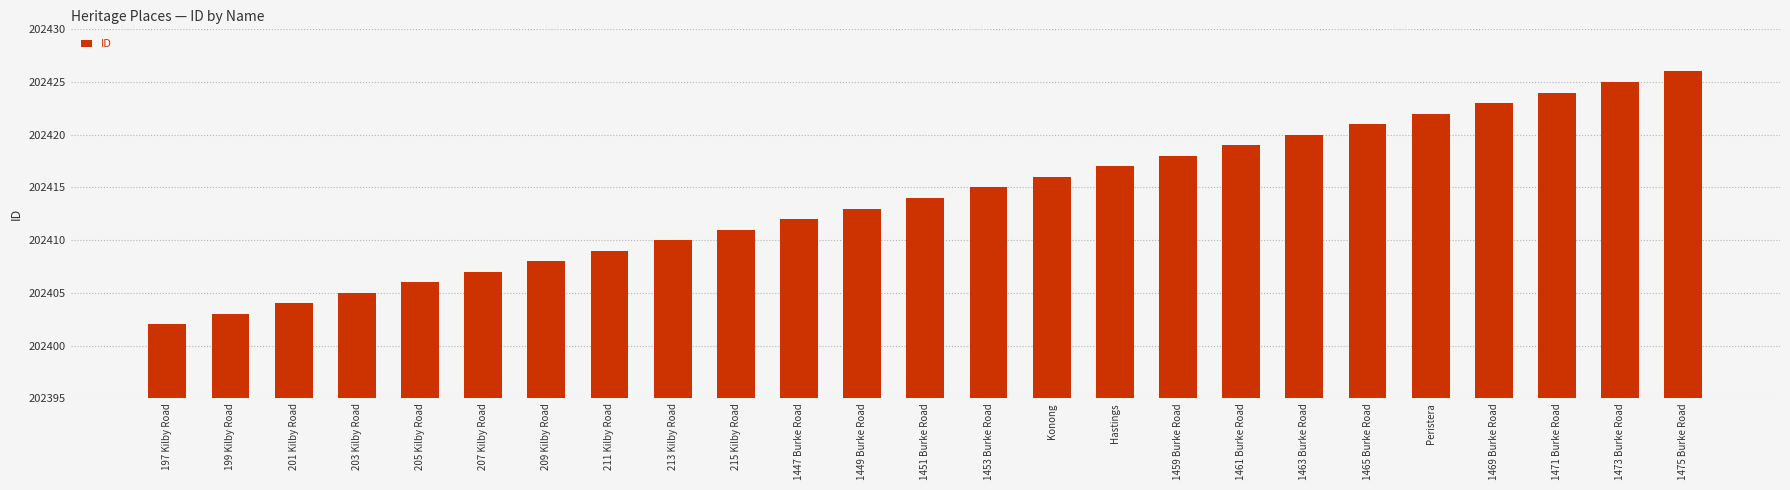

What is the label of the 10th bar from the right?

Hastings